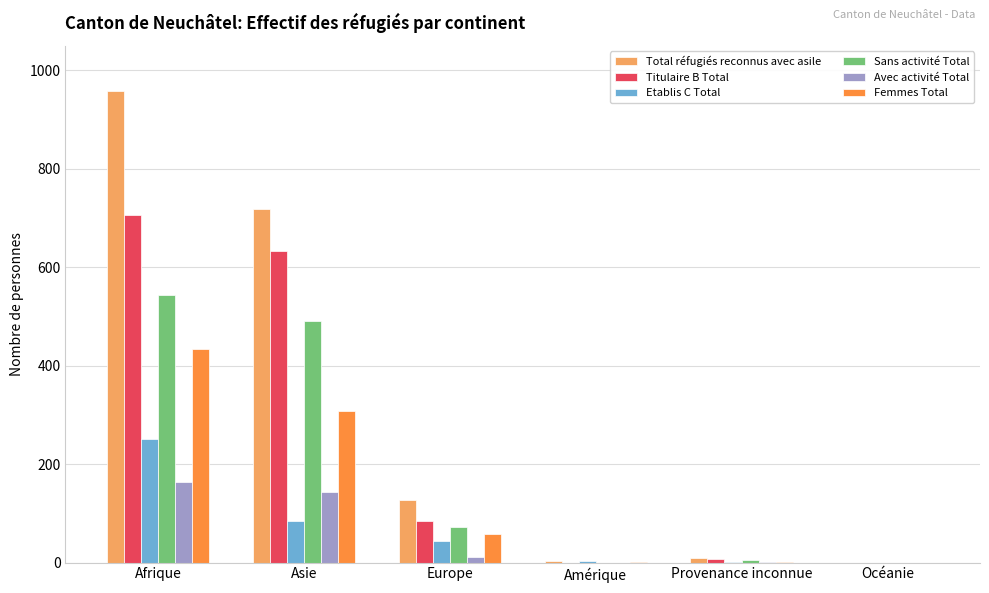

Which series has the largest total across all categories?

Total réfugiés reconnus avec asile